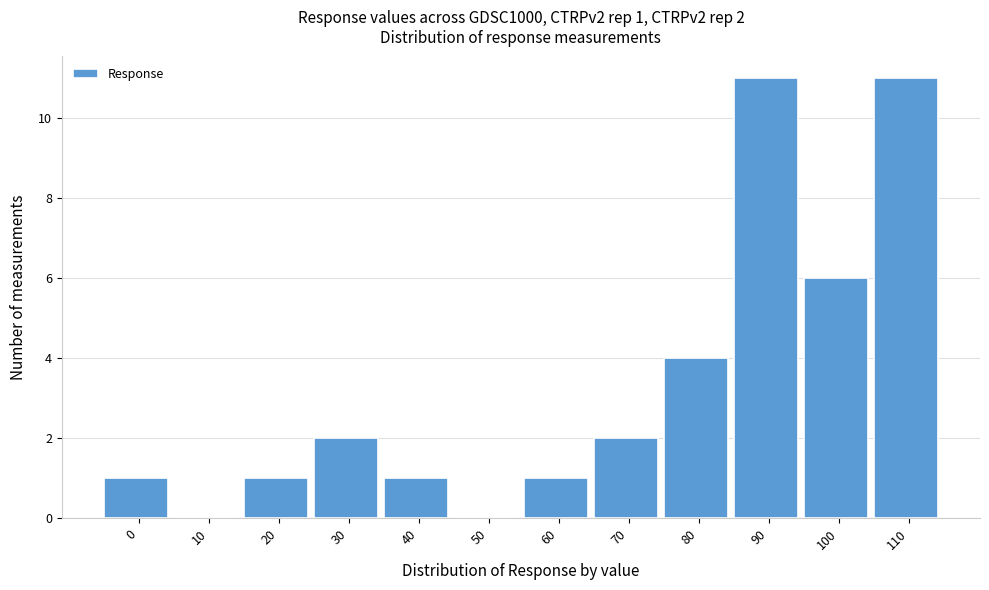

Reading right to left, what are all the values shown in this chart?

110=11	100=6	90=11	80=4	70=2	60=1	50=0	40=1	30=2	20=1	10=0	0=1